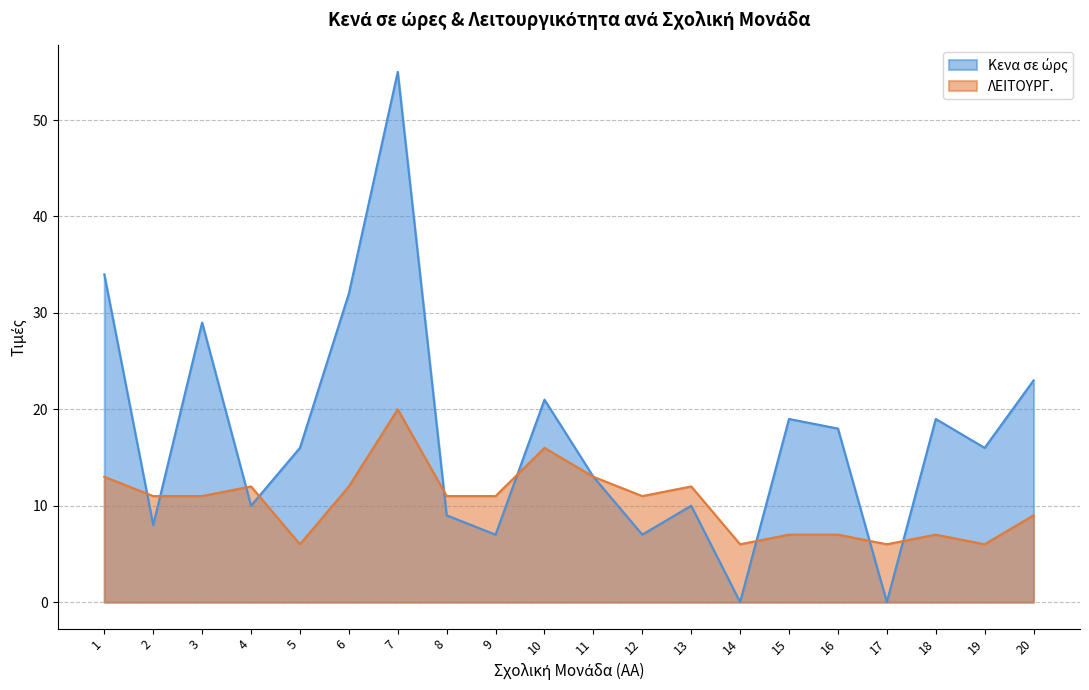

What is the difference between the Κενα σε ώρς values at 10 and 8?

12